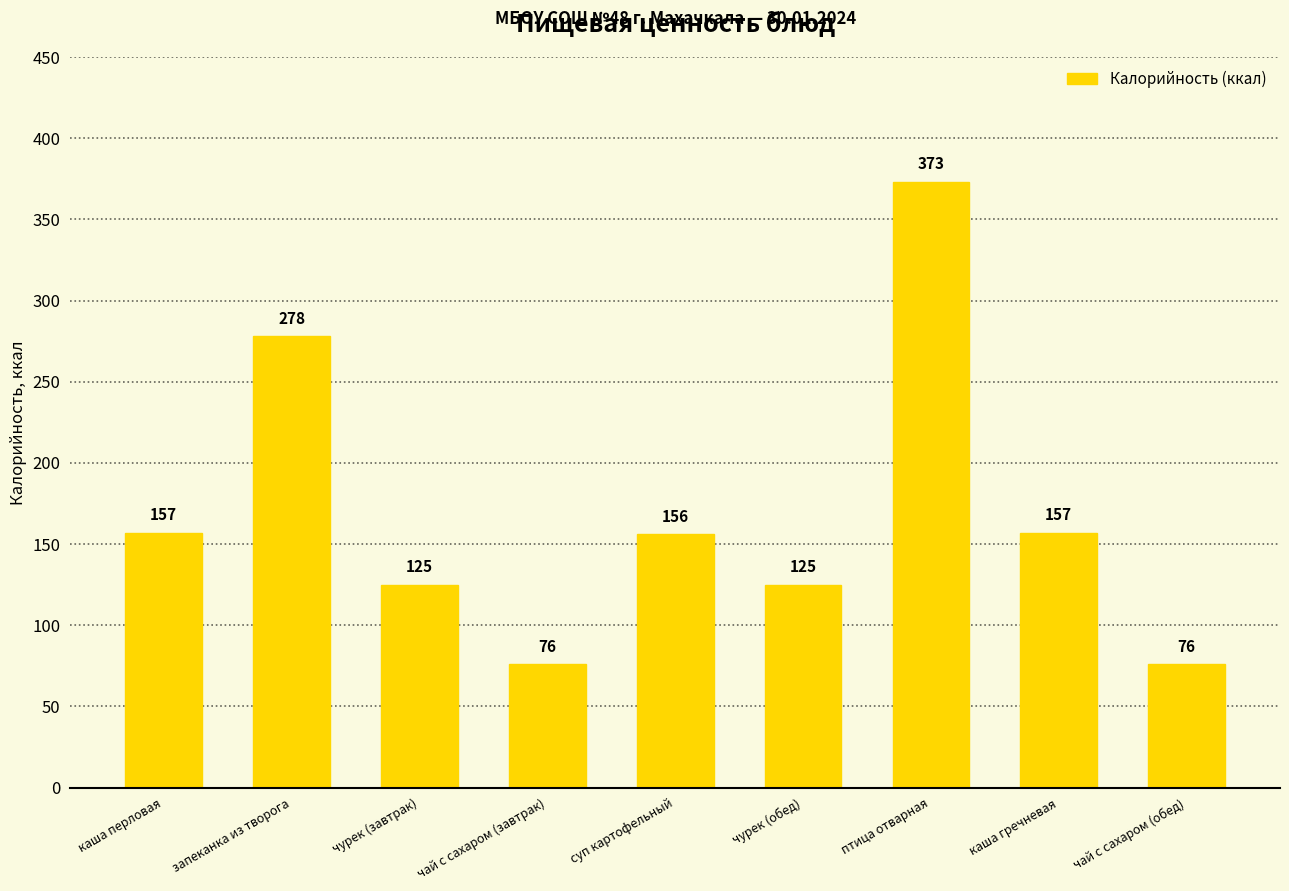

How many data points are less than 156?

4